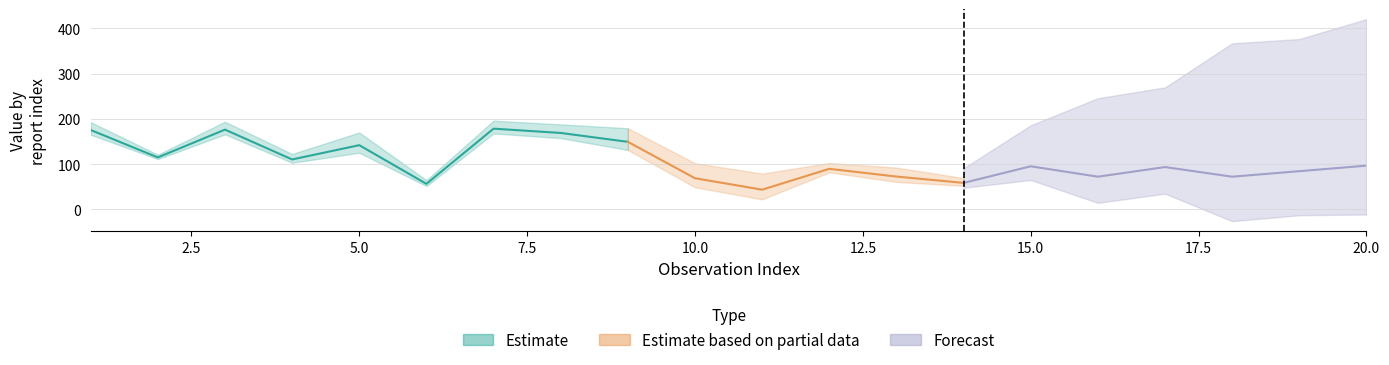

Reading left to right, extract all data points from this chart.

LONG: 1=175.5	2=114.9	3=176.4	4=110.4	5=142.0	6=56.5	7=178.5	8=169.0	9=149.4	10=68.9	11=43.6	12=89.7	13=72.6	14=58.6	15=95.3	16=72.3	17=93.6	18=72.3	19=84.5	20=96.7
LAT: 1=34.8	2=12.2	3=35.0	4=24.2	5=56.0	6=16.4	7=35.3	8=37.9	9=60.1	10=66.5	11=71.2	12=25.9	13=39.6	14=21.6	15=27.9	16=34.7	17=26.1	18=34.7	19=28.5	20=27.0
RPT_LEN: 1=101.0	2=95.0	3=107.0	4=65.0	5=106.0	6=95.0	7=107.0	8=129.0	9=131.0	10=55.0	11=76.0	12=97.0	13=71.0	14=103.0	15=115.0	16=97.0	17=115.0	18=115.0	19=97.0	20=115.0